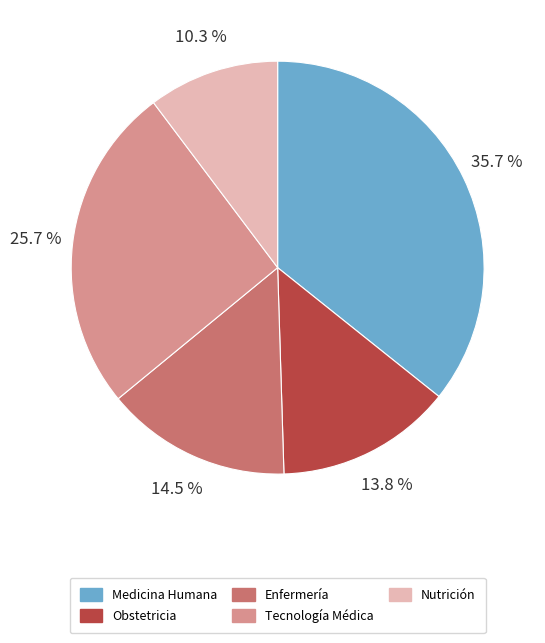

Combined, what portion of the pie is Obstetricia and Tecnología Médica?

39.5%